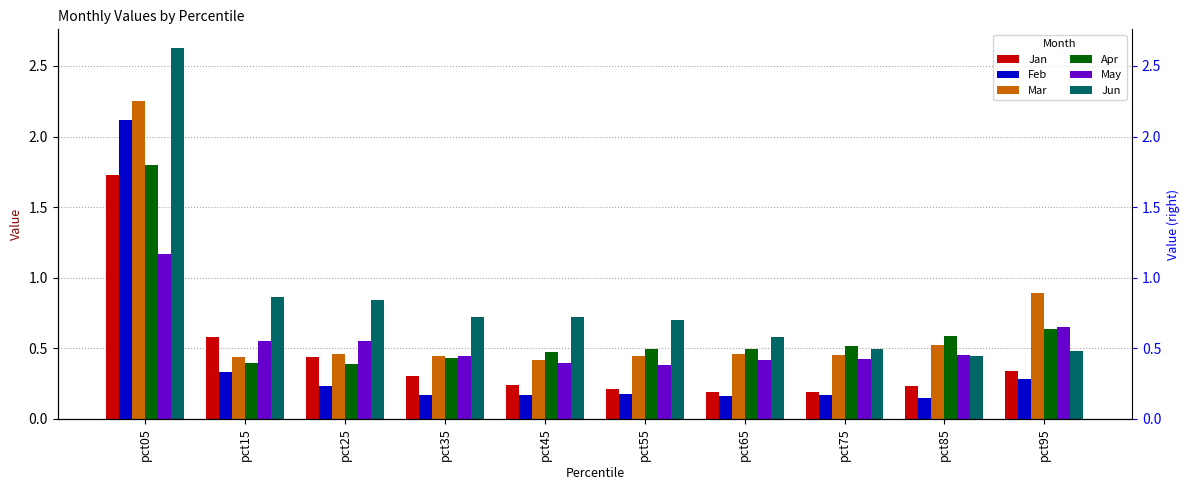

Are the bars grouped side by side (vs. stacked)?

Yes